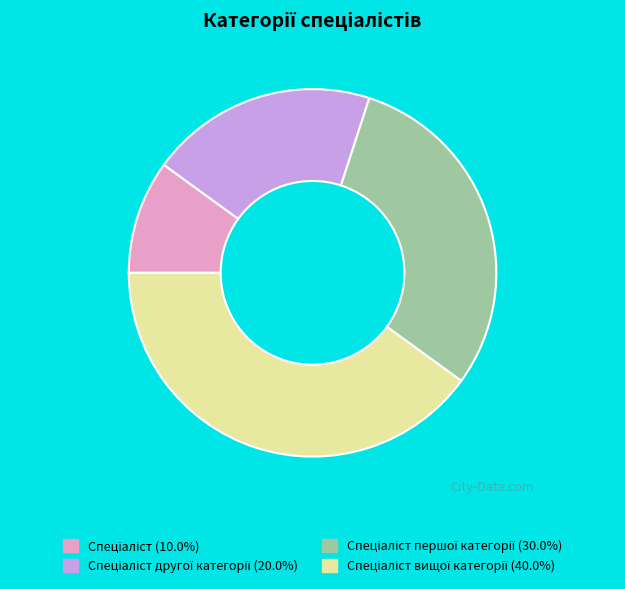

Is there a majority slice in this chart?

No